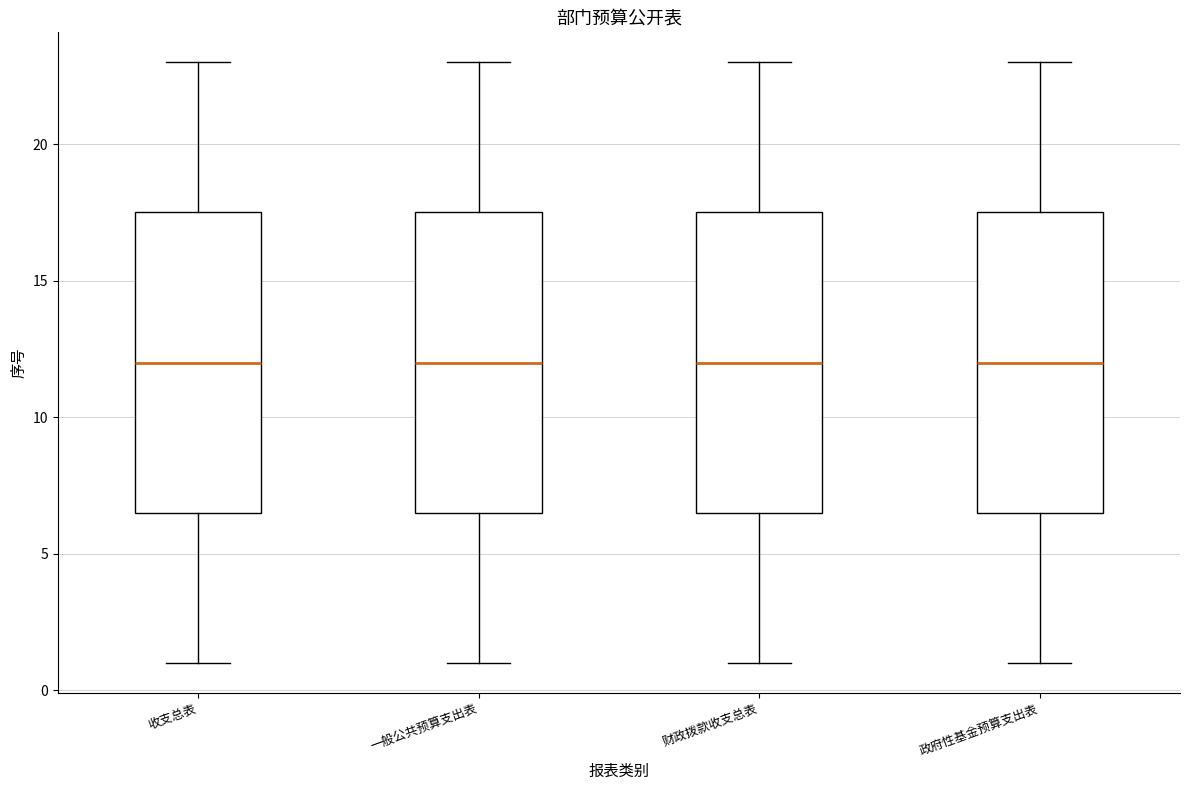

Where does the lower whisker of the box for 财政拨款收支总表 end on the y-axis? The values are not printed on the chart, so give them approximately, as read against the axis.

1.0